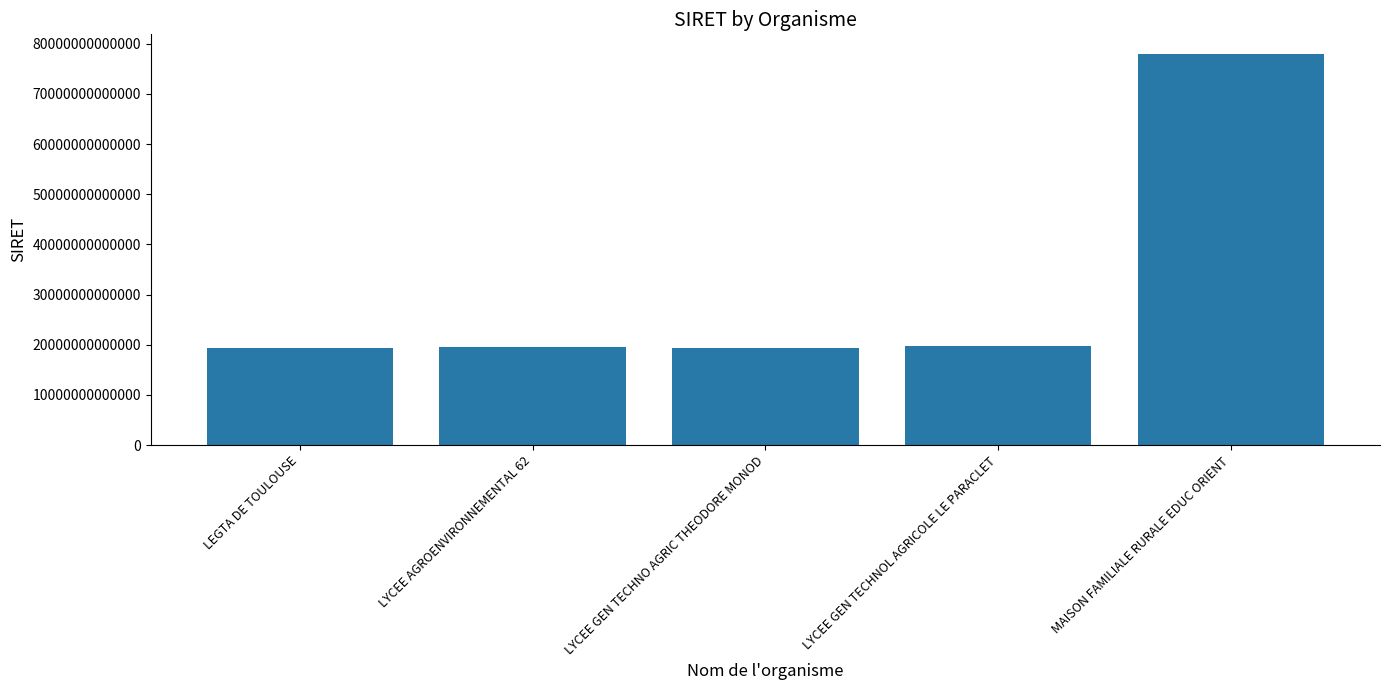

At which label is the value closest to 48634152550016?

LYCEE GEN TECHNOL AGRICOLE LE PARACLET